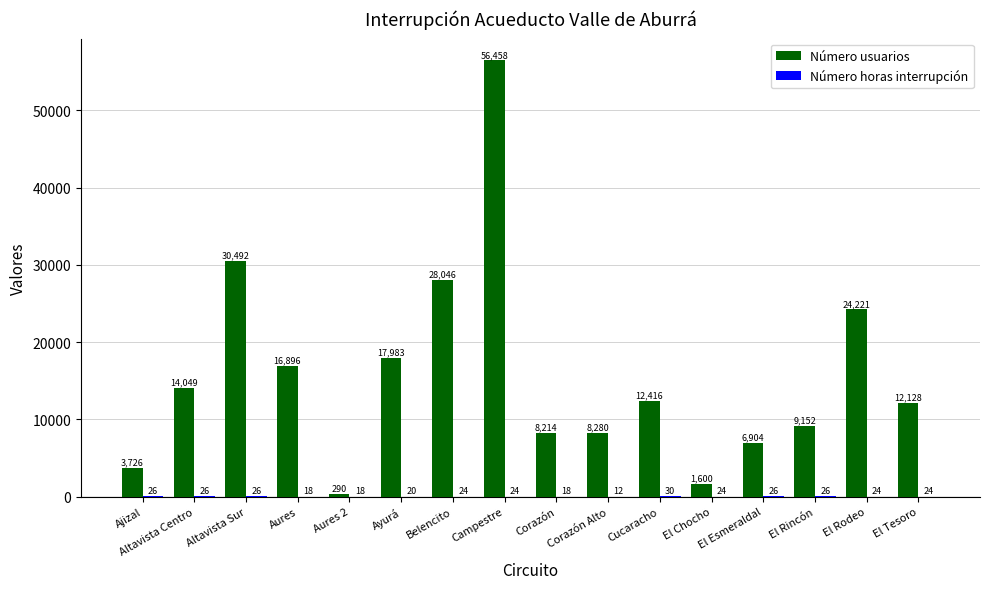

Is it true that Número usuarios equals 17983 at Ayurá?

True